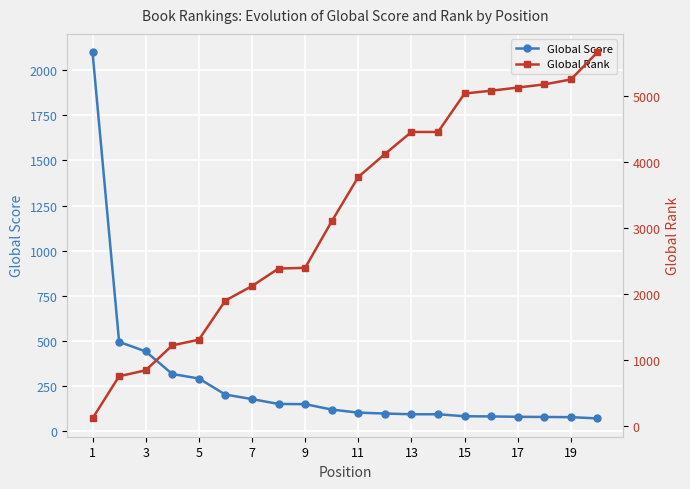

Read the Global Score value at 17, to the nearest 10.

80